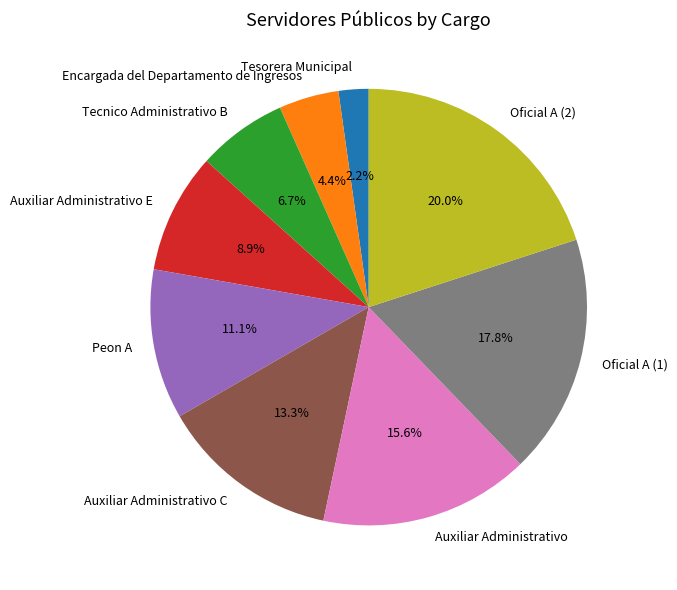

Is the sum of Oficial A (1) and Auxiliar Administrativo greater than half?

No